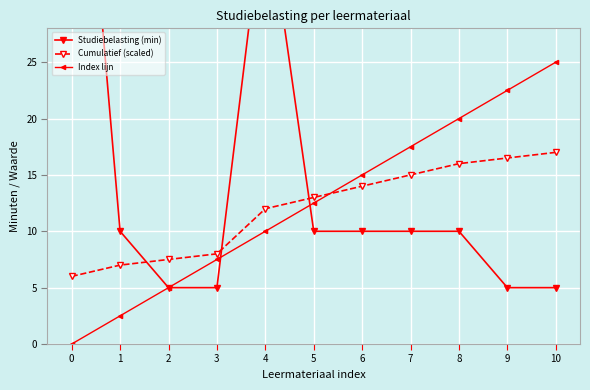

After their last crossing, which series has the higher values: Cumulatief (scaled) or Studiebelasting (min)?

Cumulatief (scaled)